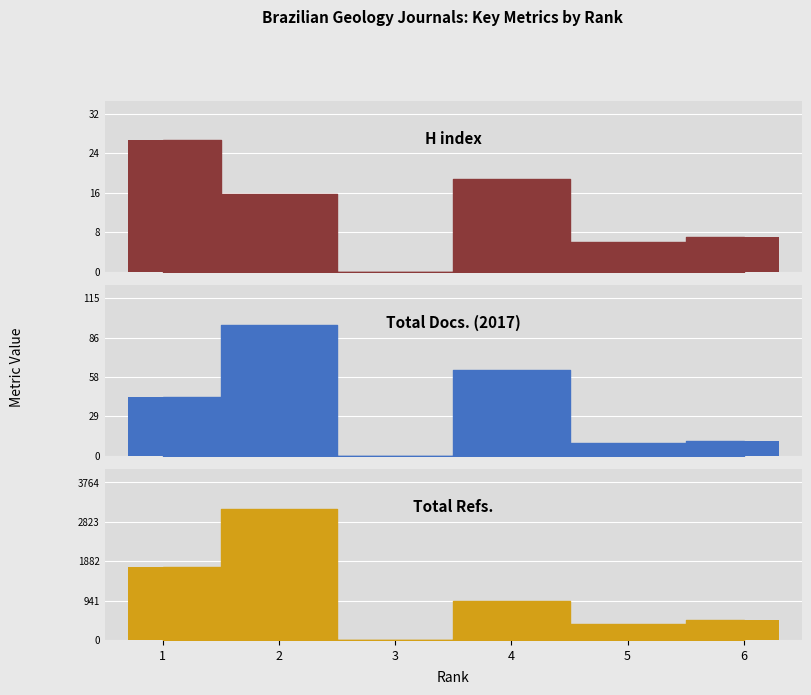

Which series has the largest range (max minus min)?

Total Refs.